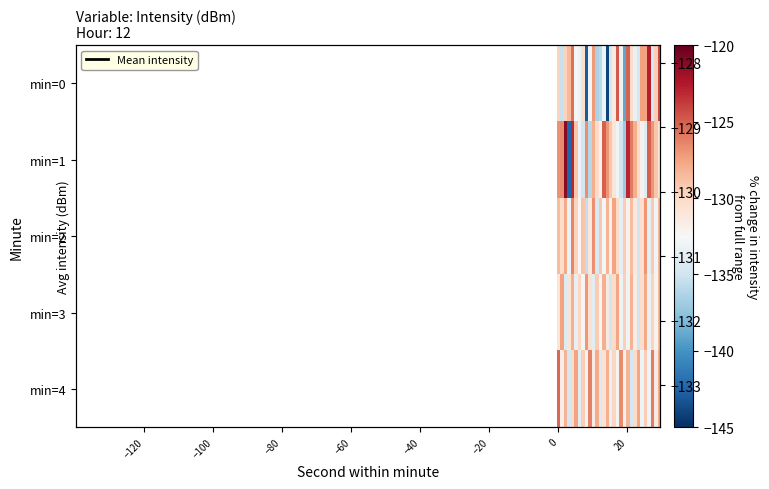

How many data points in 1 are less than -129?

14